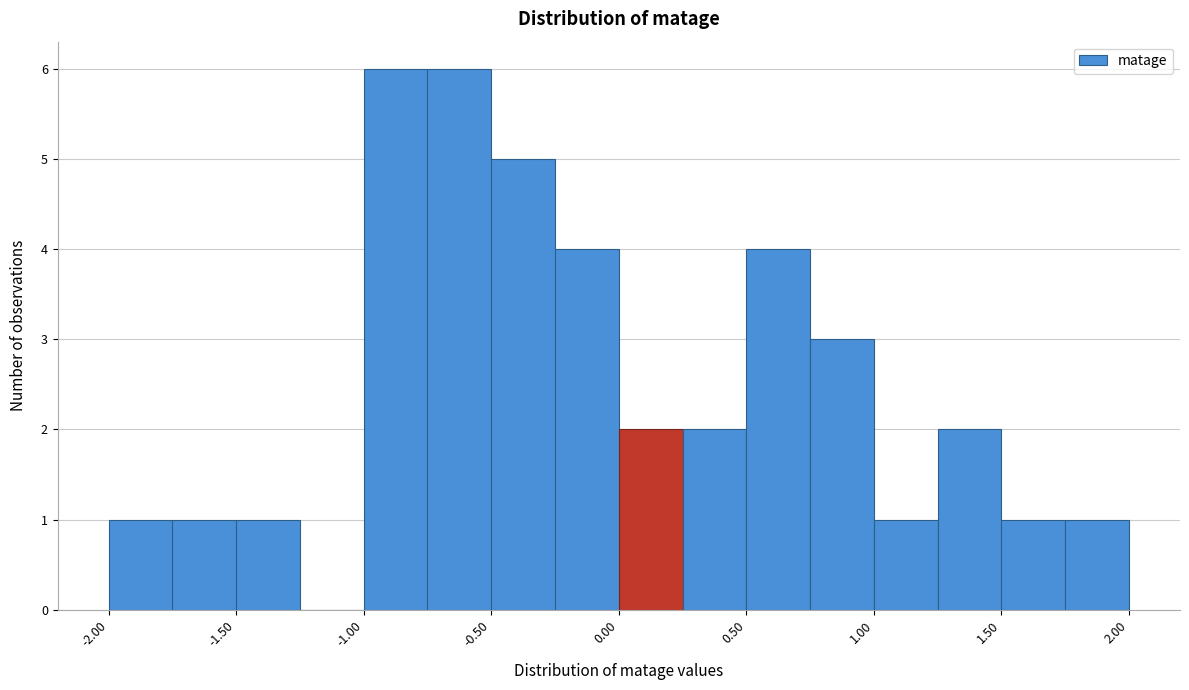

Reading left to right, transcribe this chart: for each bar, give the range it covers on the x-axis and its height. The values are not printed on the chart, so give them approximately, as read against the axis.

-2.00 to -1.75: 1
-1.75 to -1.50: 1
-1.50 to -1.25: 1
-1.25 to -1.00: 0
-1.00 to -0.75: 6
-0.75 to -0.50: 6
-0.50 to -0.25: 5
-0.25 to 0.00: 4
0.00 to 0.25: 2
0.25 to 0.50: 2
0.50 to 0.75: 4
0.75 to 1.00: 3
1.00 to 1.25: 1
1.25 to 1.50: 2
1.50 to 1.75: 1
1.75 to 2.00: 1